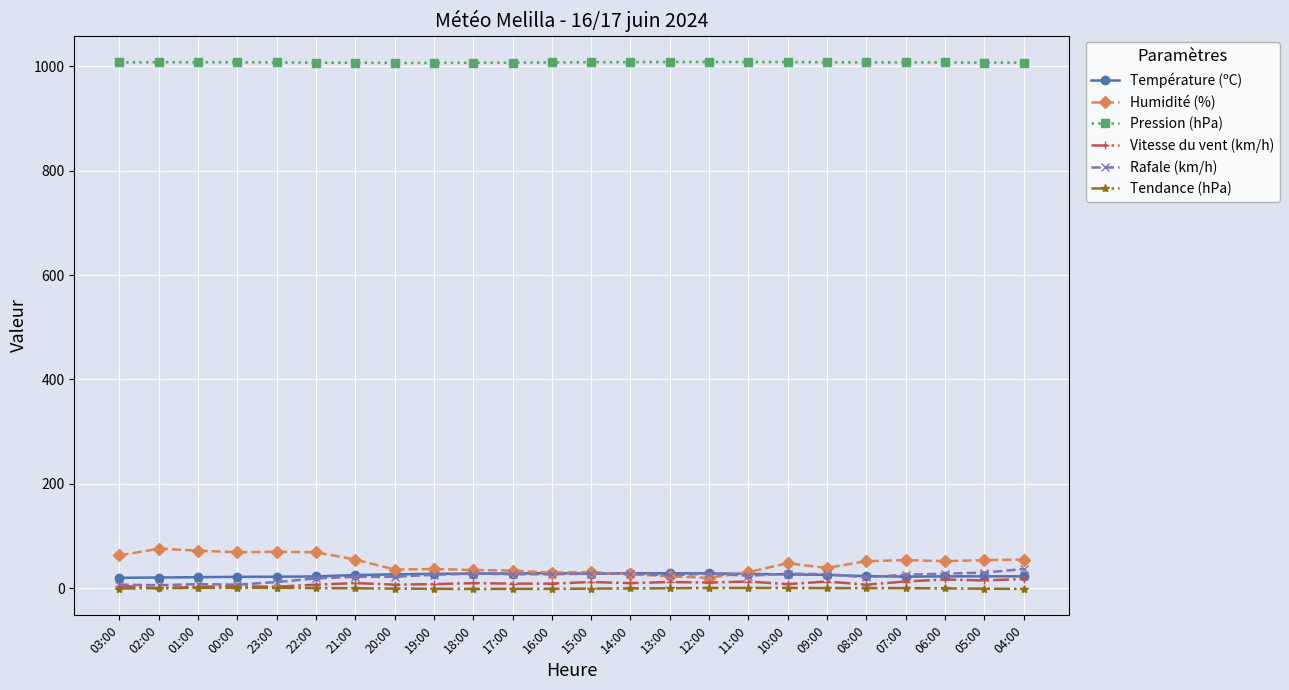

Is the value of Tendance (hPa) at 16:00 greater than the value of Pression (hPa) at 02:00?

No